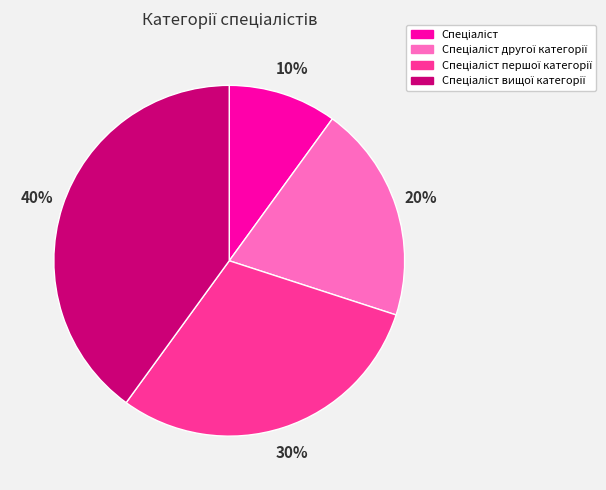

How many slices are in this pie chart?

4